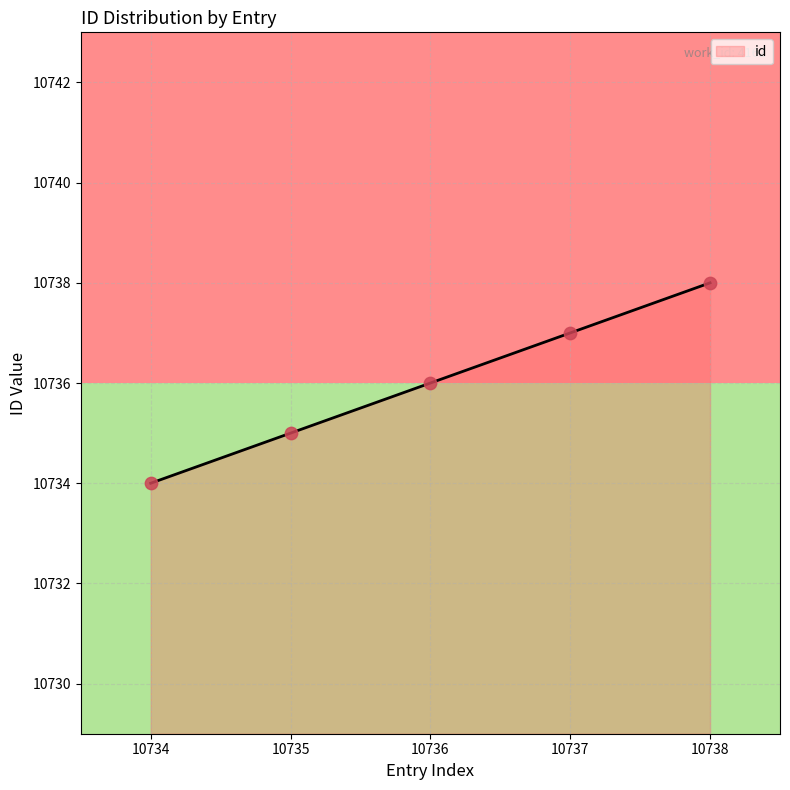

What is the ratio of the value at 10737 to the value at 10738?

1.0